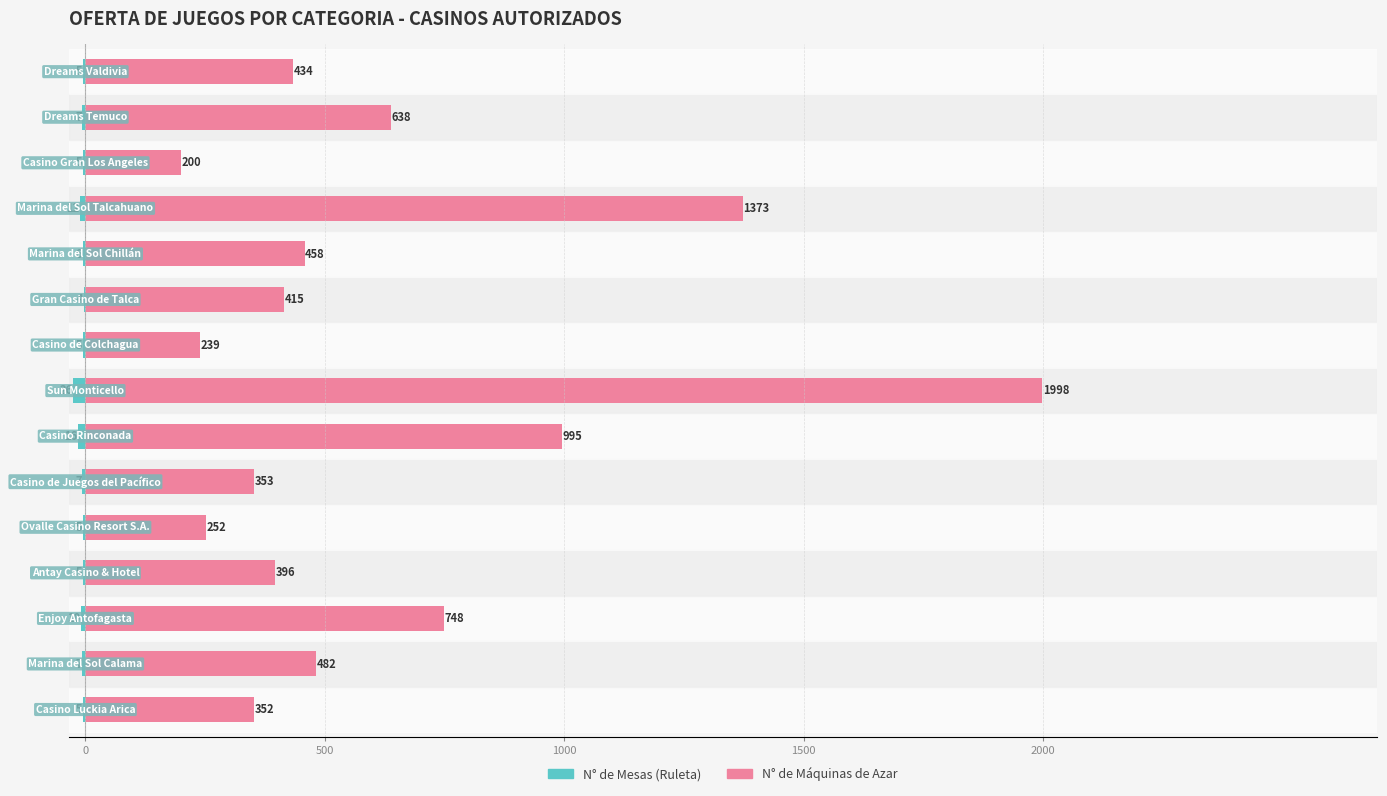

What position from the left is 7?

8